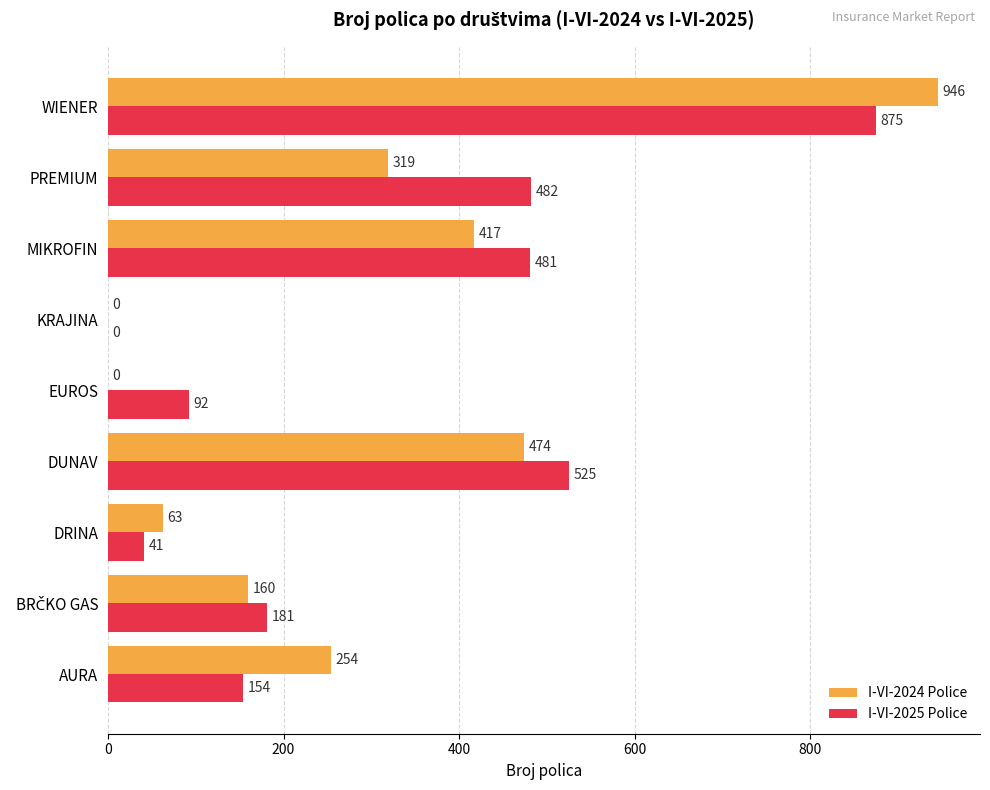

Read the I-VI-2024 Police value at WIENER, to the nearest 50.

950